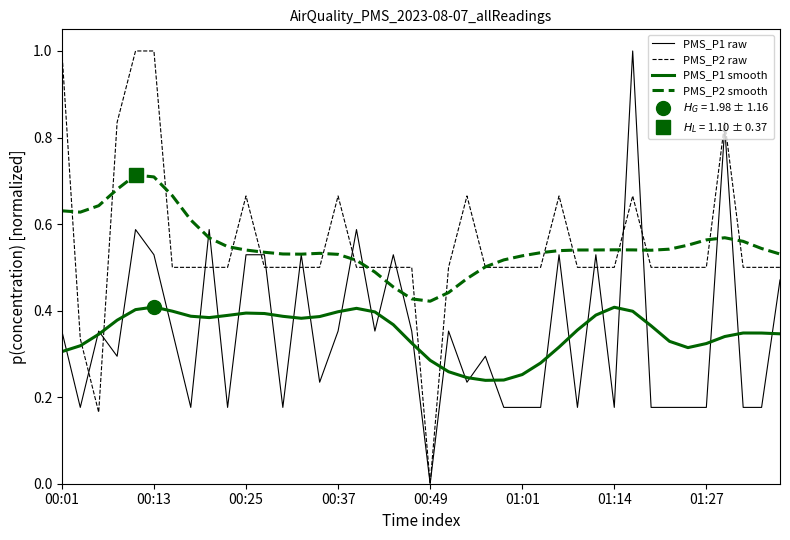

What are all the series names shown in the legend?

PMS_P1 raw, PMS_P2 raw, PMS_P1 smooth, PMS_P2 smooth